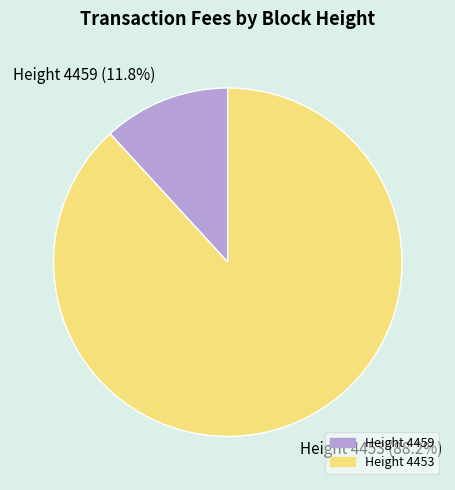

How many segments does this pie chart have?

2